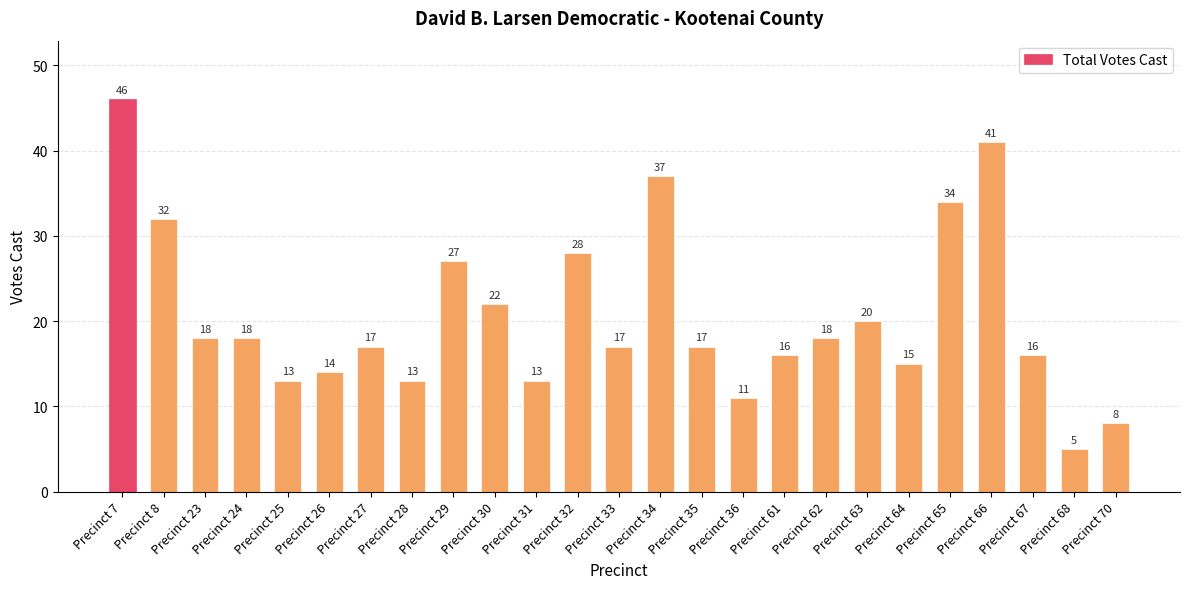

Reading left to right, what are all the values shown in this chart?

46	32	18	18	13	14	17	13	27	22	13	28	17	37	17	11	16	18	20	15	34	41	16	5	8